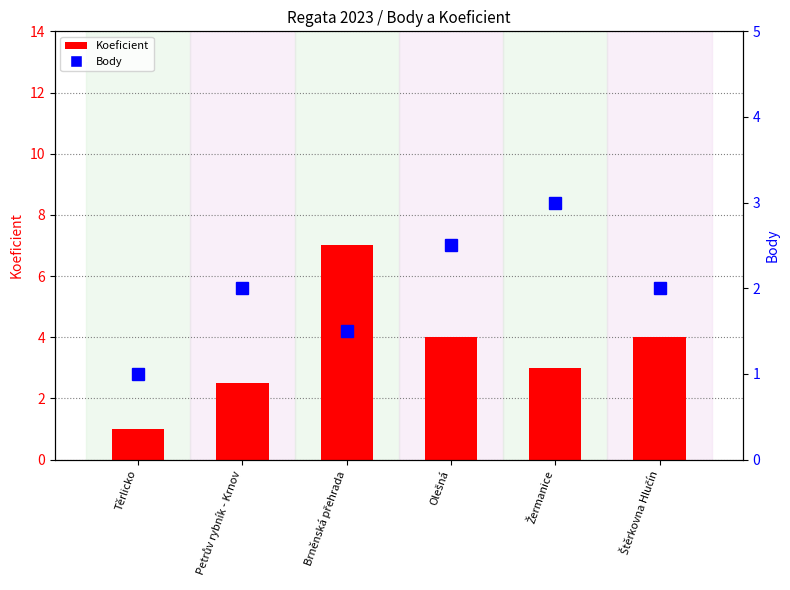

At Štěrkovna Hlučín, list the series in order from smallest to largest.

Body, Koeficient